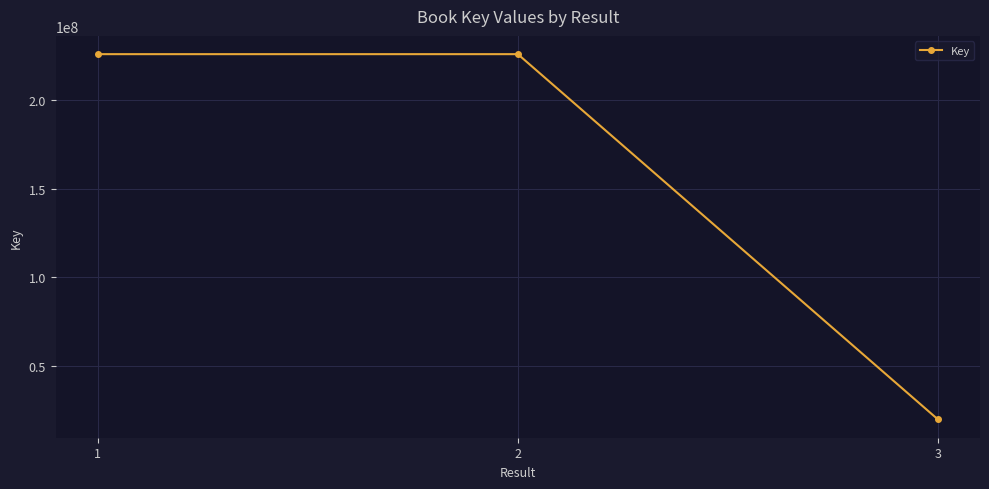

Is it true that the value at 2 is 313584172?

False